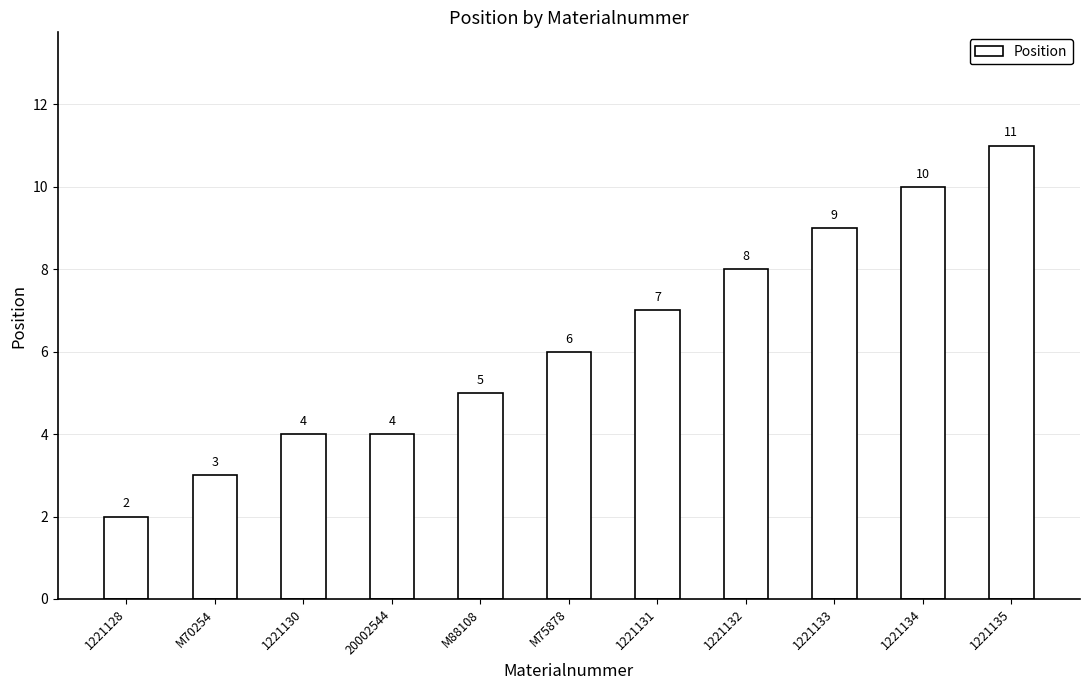

How many bars are there in total?

11